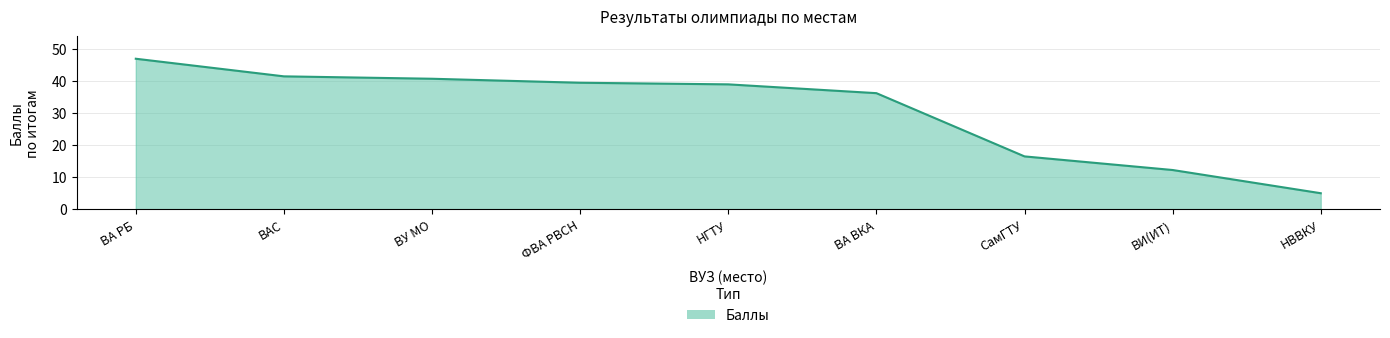

The value at НВВКУ is 5.0. True or false?

True